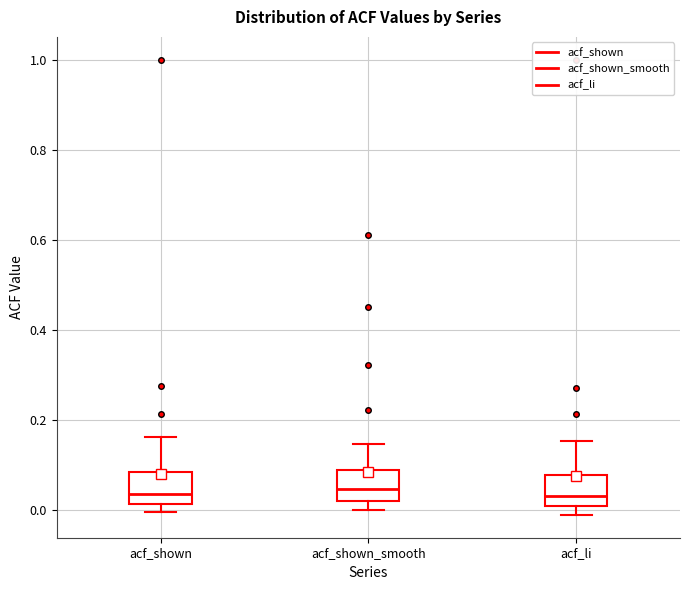

Reading left to right, read every box against the y-axis: the position of its median line, the range the box covers, and the ends of its whiskers. The values are not printed on the chart, so give them approximately, as read against the axis.

acf_shown: median 0.04, box 0.02 to 0.08, whiskers 0.00 to 0.16
acf_shown_smooth: median 0.04, box 0.02 to 0.08, whiskers 0.00 to 0.14
acf_li: median 0.04, box 0.00 to 0.08, whiskers -0.02 to 0.16